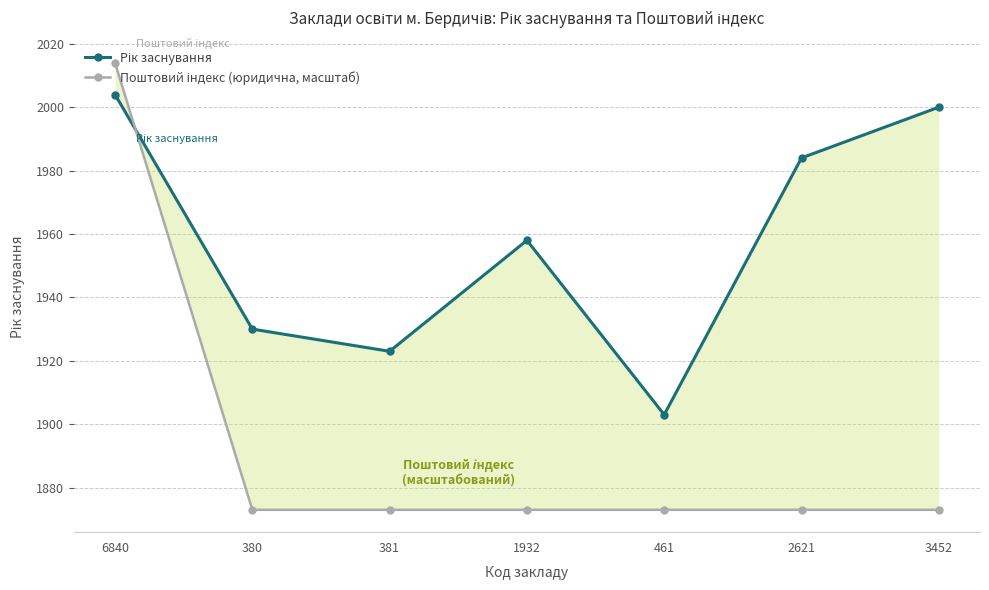

What is the value of the Рік заснування point at the 4th from the left?

1958.0